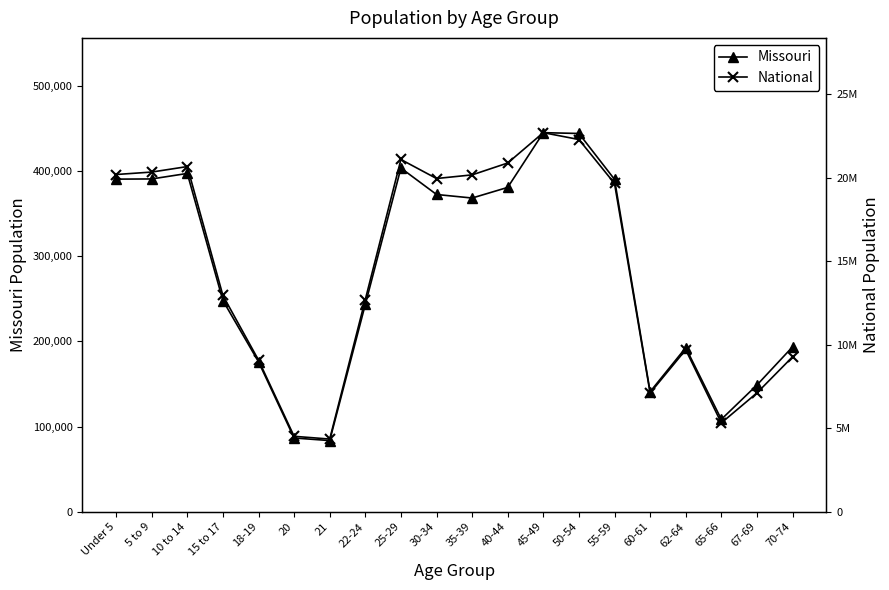

Rank the series by their maximum value, from lowest to highest.

Missouri, National